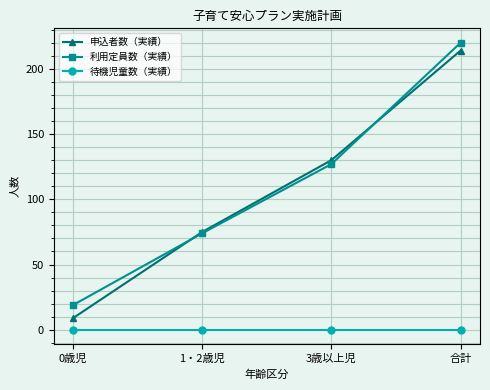

What is the label of the 1st point from the left?

0歳児